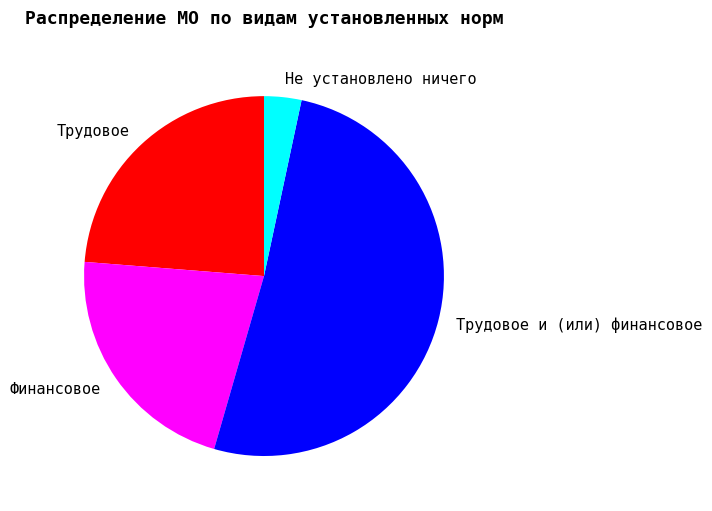

True or false: Финансовое accounts for 35% of the total.

False